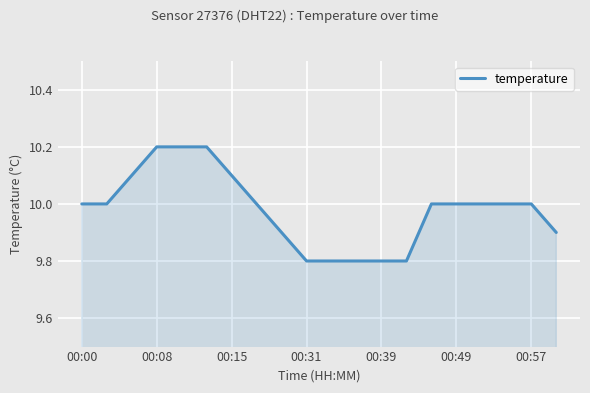

What is the maximum value shown in the chart?

10.2